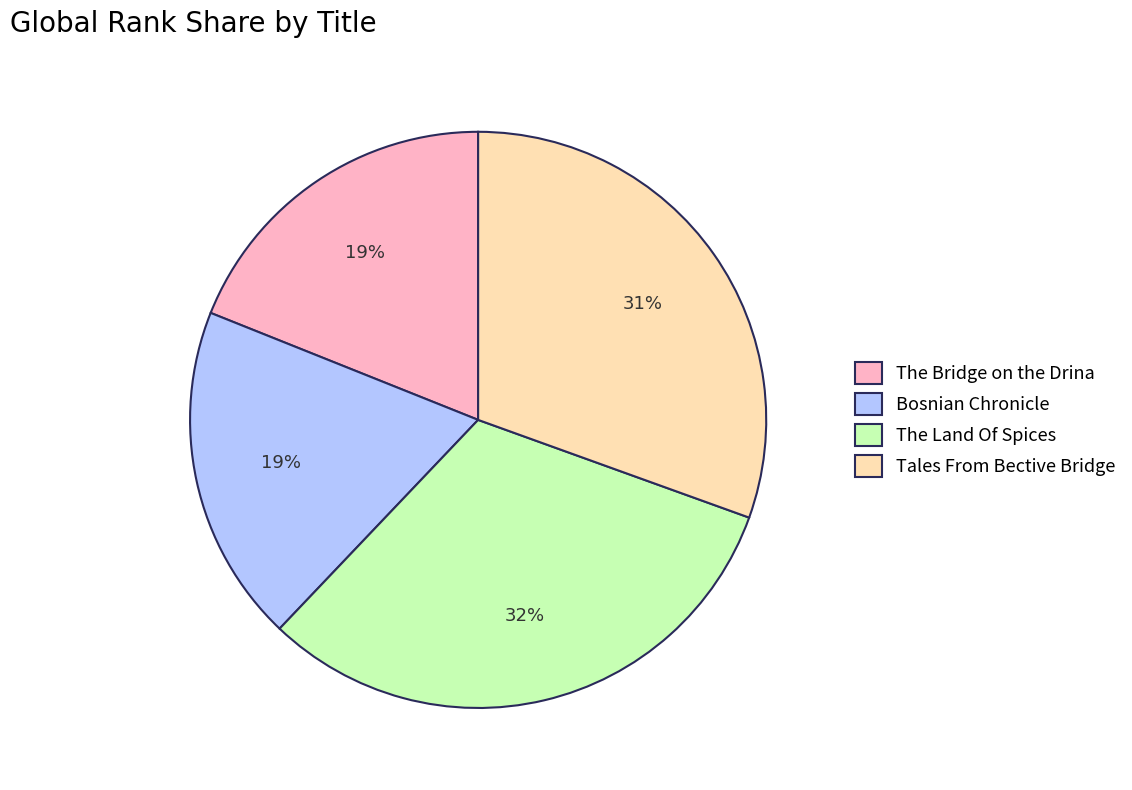

What percentage is the Bosnian Chronicle slice, to the nearest percent?

19%